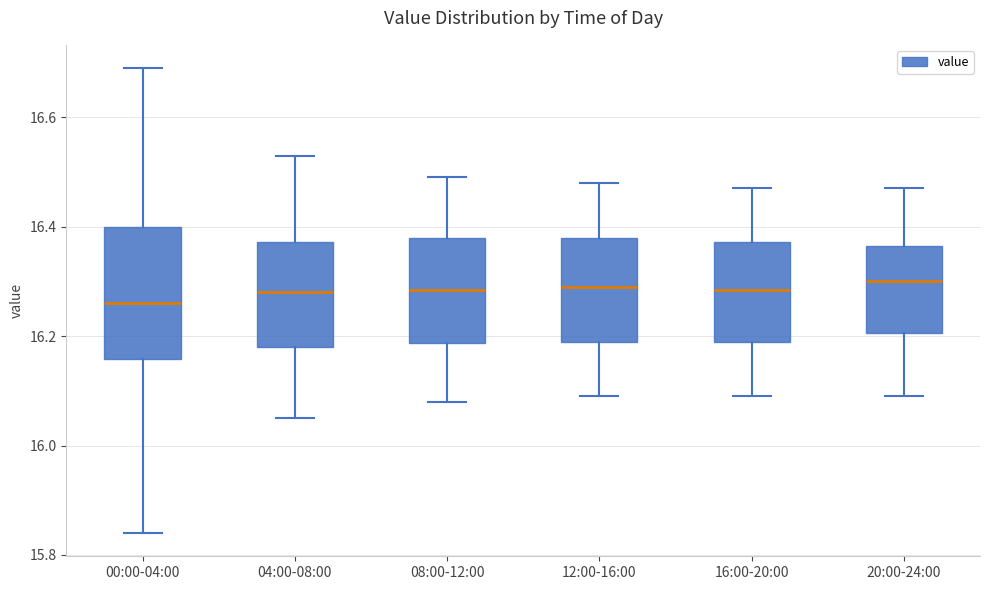

Reading left to right, read every box against the y-axis: the position of its median line, the range the box covers, and the ends of its whiskers. The values are not printed on the chart, so give them approximately, as read against the axis.

00:00-04:00: median 16.26, box 16.16 to 16.40, whiskers 15.84 to 16.70
04:00-08:00: median 16.28, box 16.18 to 16.38, whiskers 16.06 to 16.54
08:00-12:00: median 16.28, box 16.18 to 16.38, whiskers 16.08 to 16.50
12:00-16:00: median 16.30, box 16.20 to 16.38, whiskers 16.10 to 16.48
16:00-20:00: median 16.28, box 16.20 to 16.38, whiskers 16.10 to 16.48
20:00-24:00: median 16.30, box 16.20 to 16.36, whiskers 16.10 to 16.48